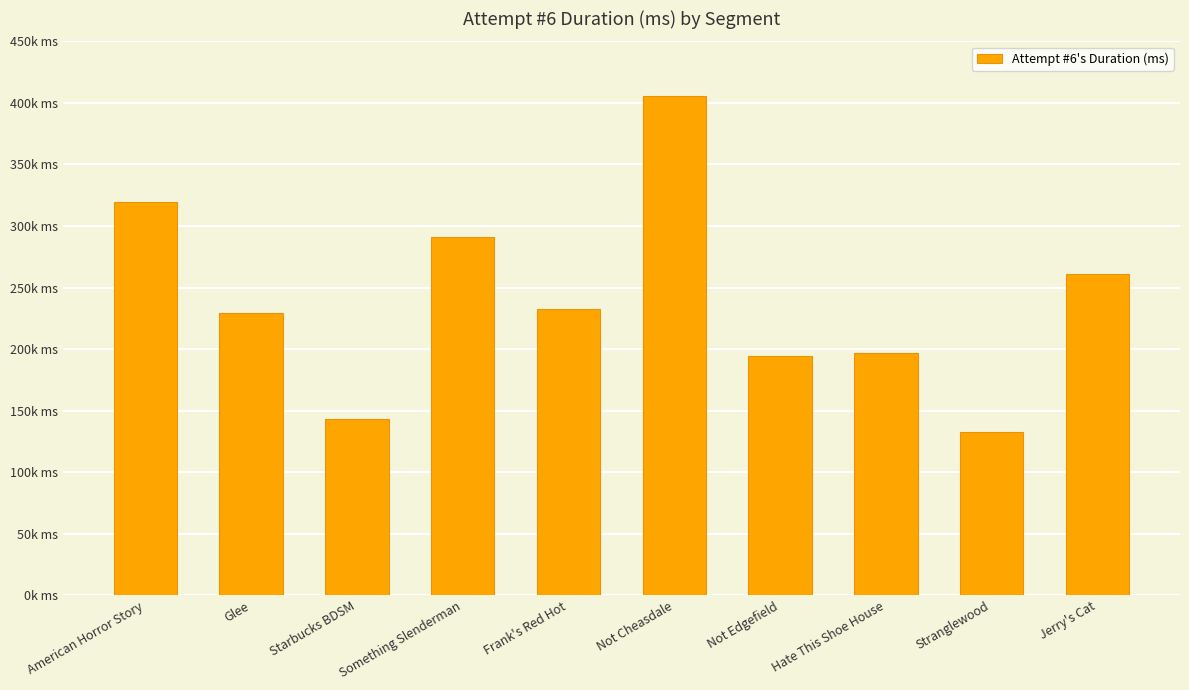

Does the chart contain any negative values?

No